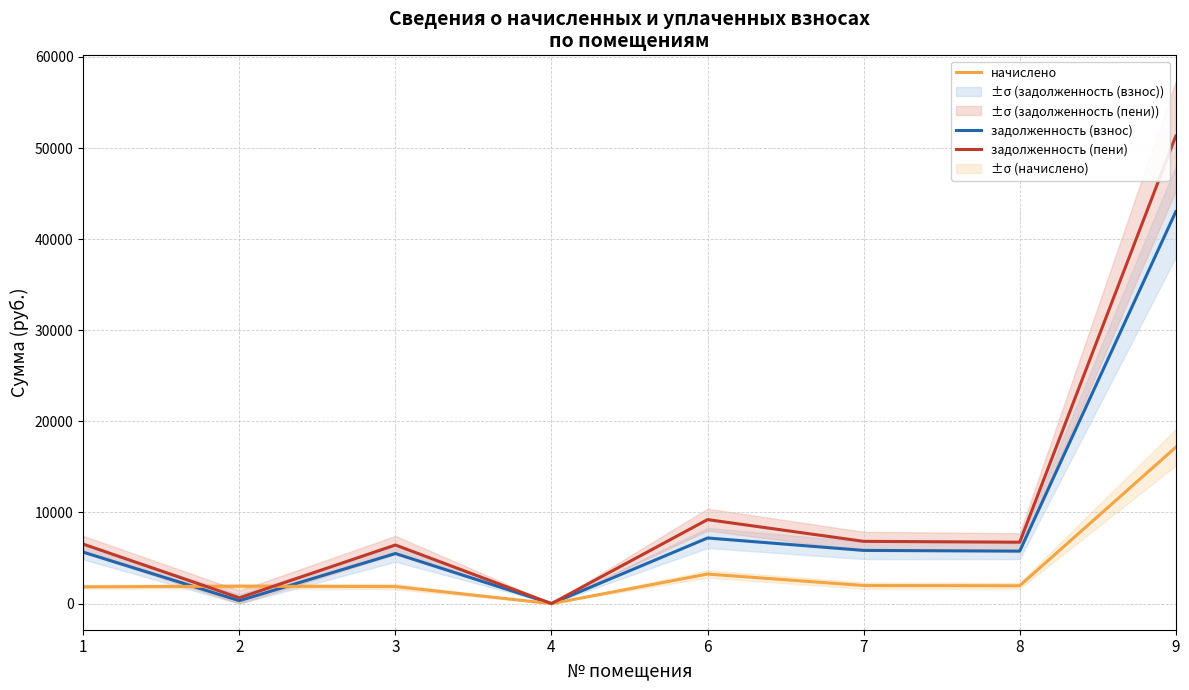

After their last crossing, which series has the higher values: задолженность (пени) or начислено?

задолженность (пени)